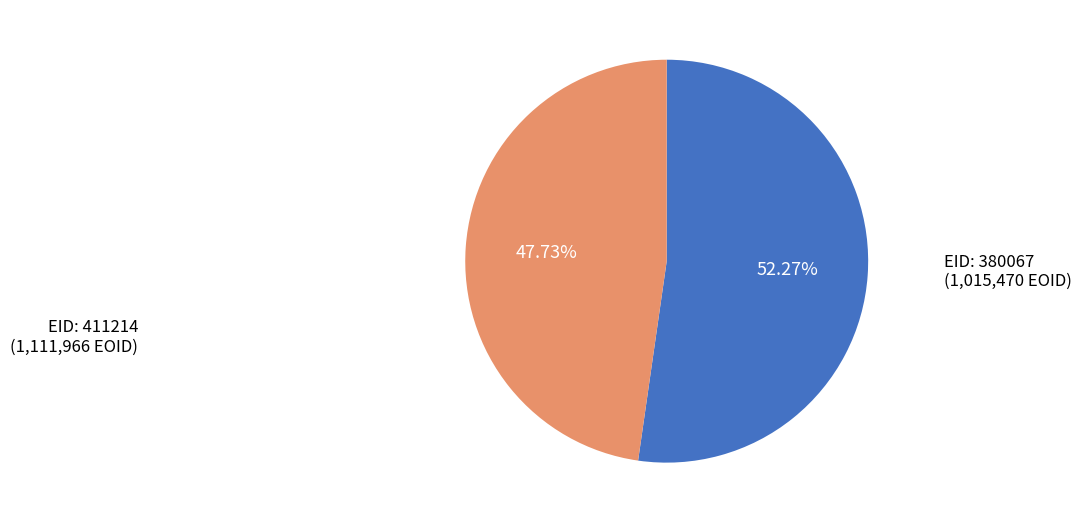

How many slices are in this pie chart?

2